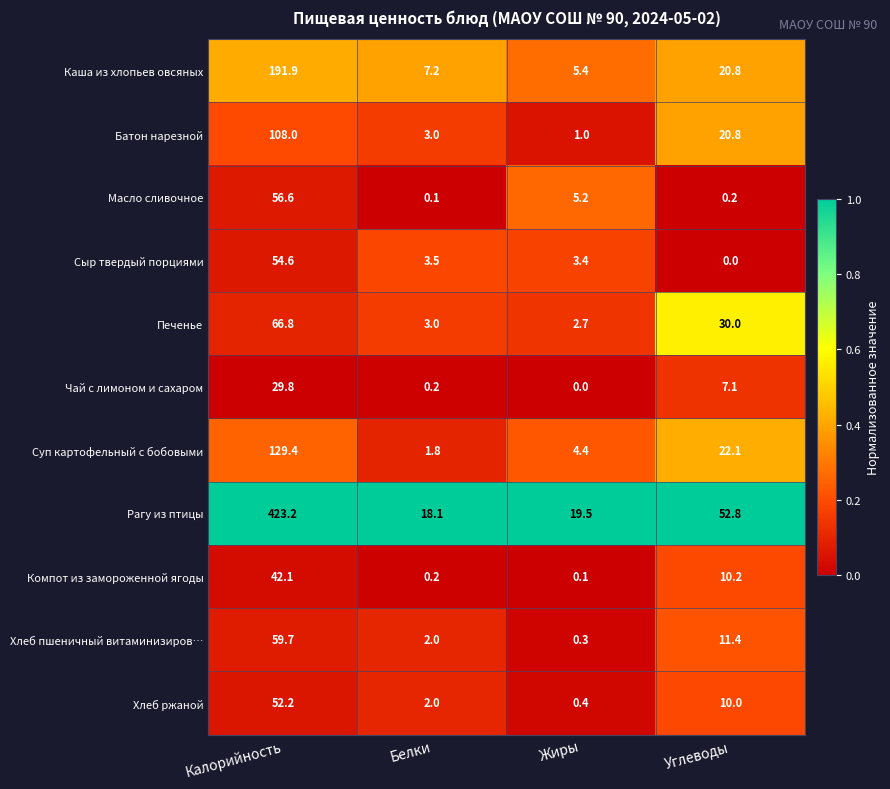

What is the total value across all series at Жиры?

42.4